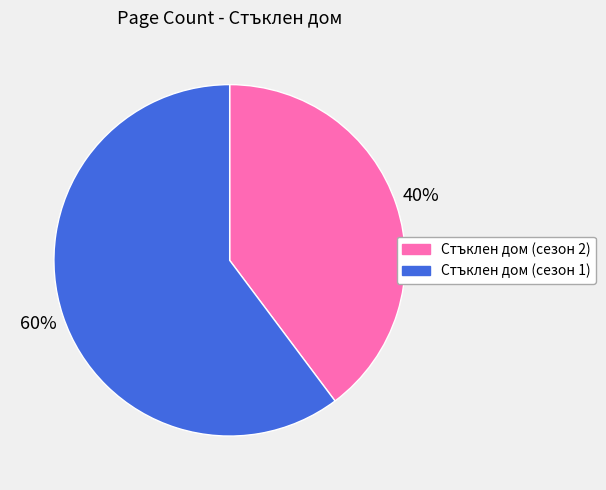

How many slices are in this pie chart?

2